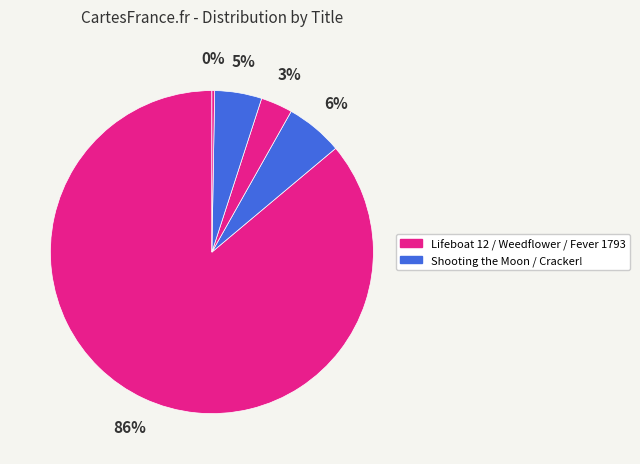

How many segments does this pie chart have?

5